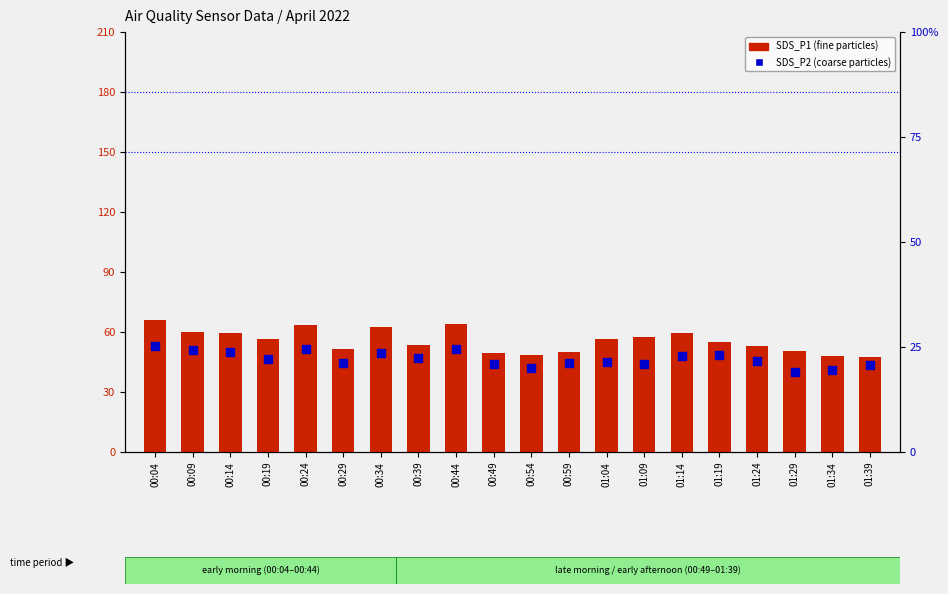

Which series contains the lowest Y value?

SDS_P2